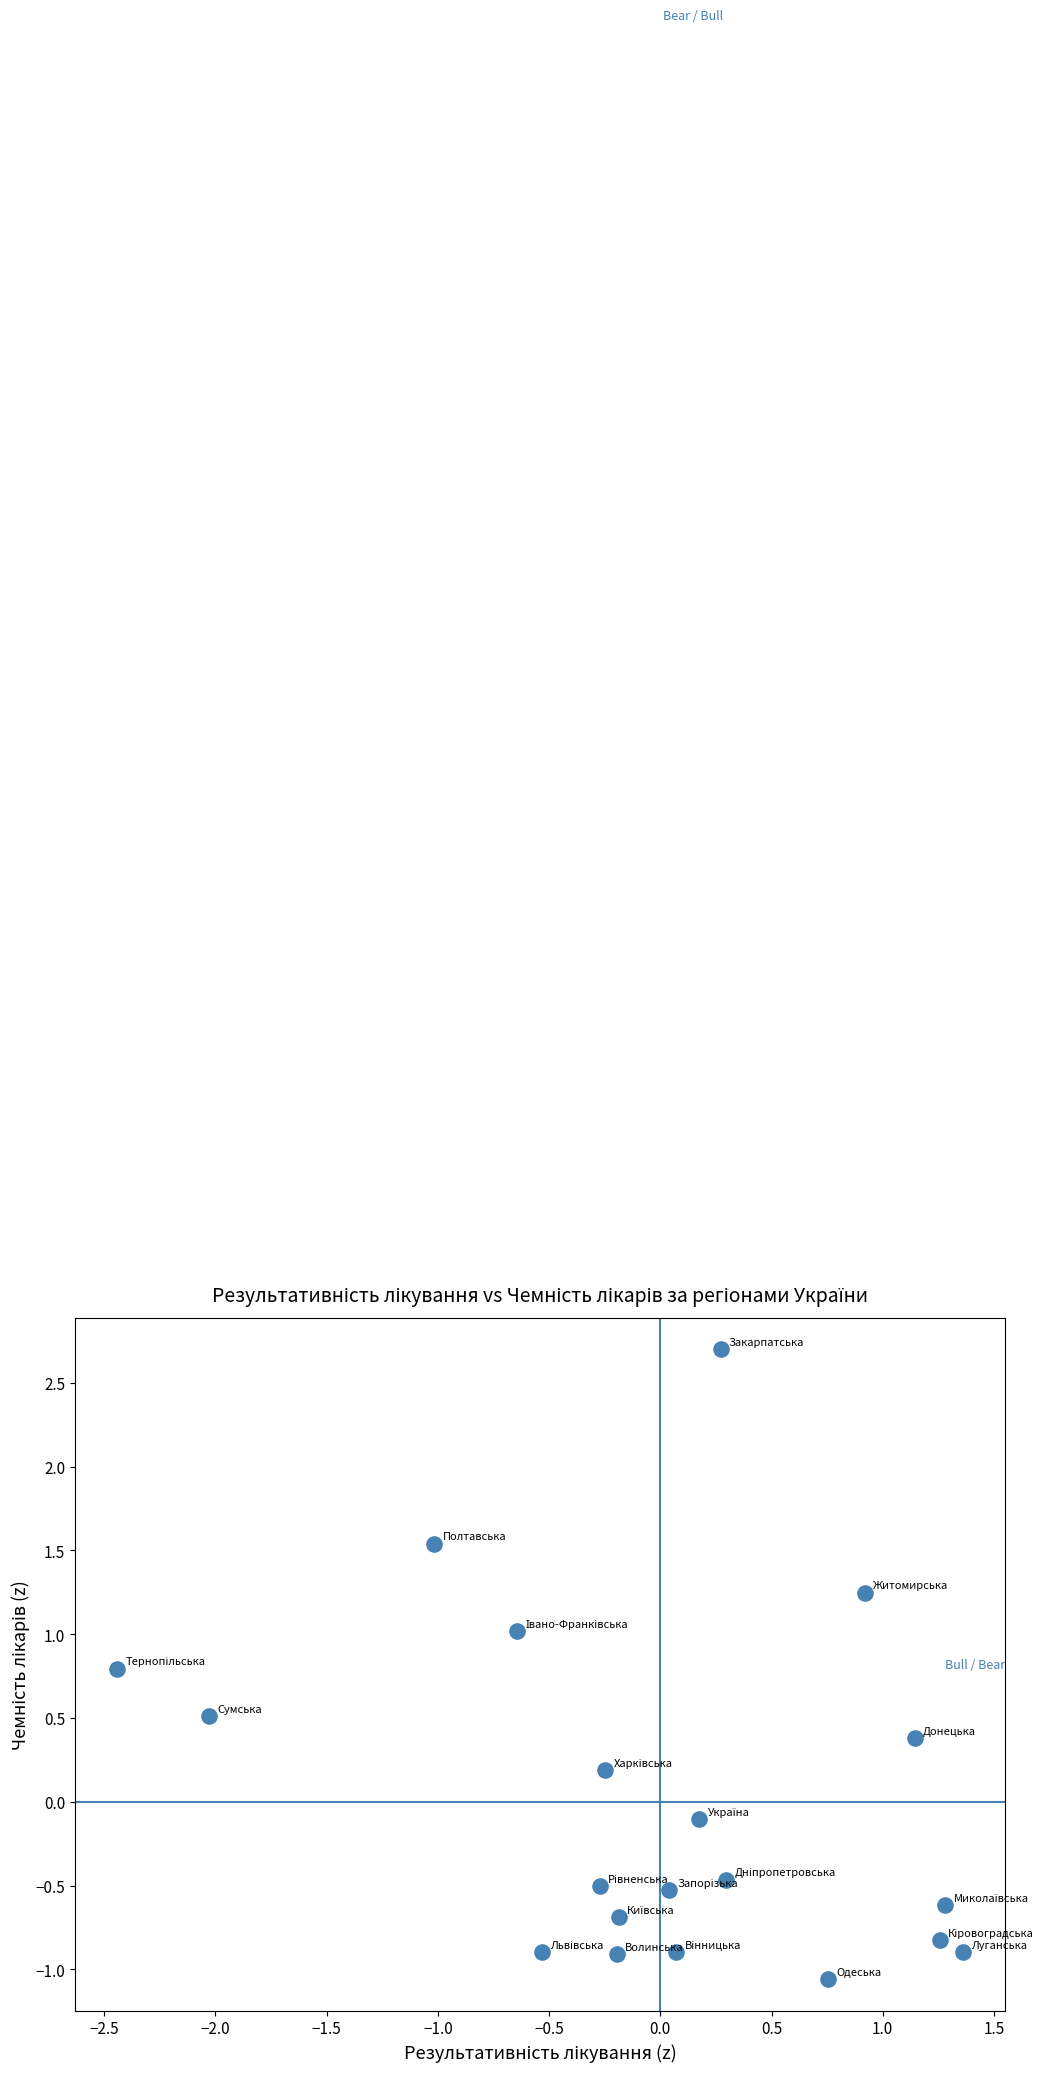

What is the range of X values (max minus min)?

3.8